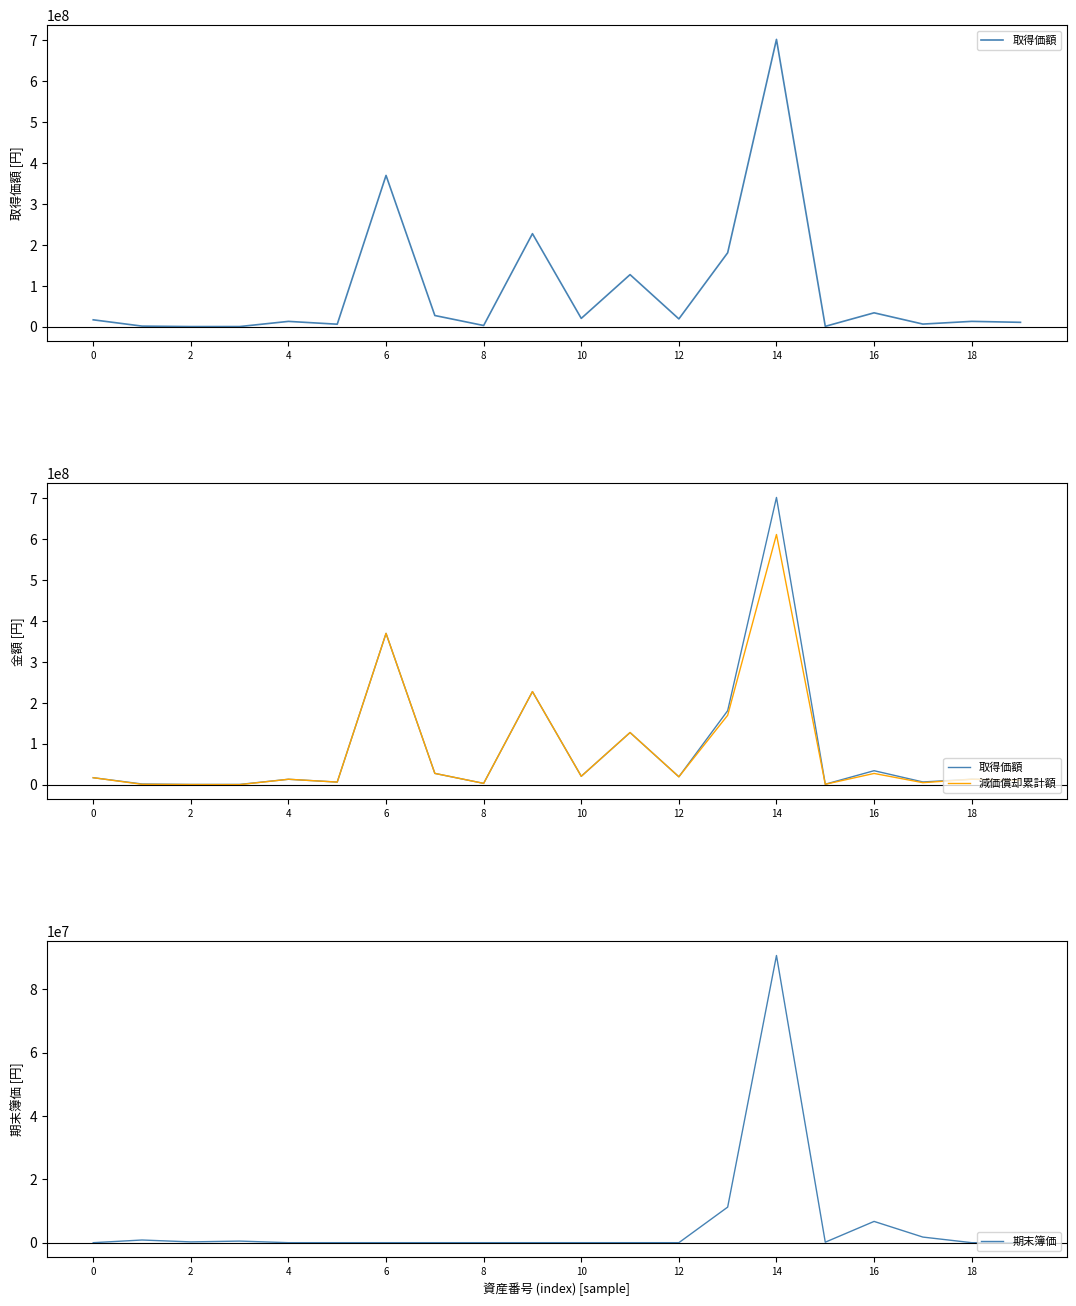

True or false: 減価償却累計額 and 取得価額 intersect in this chart.

False